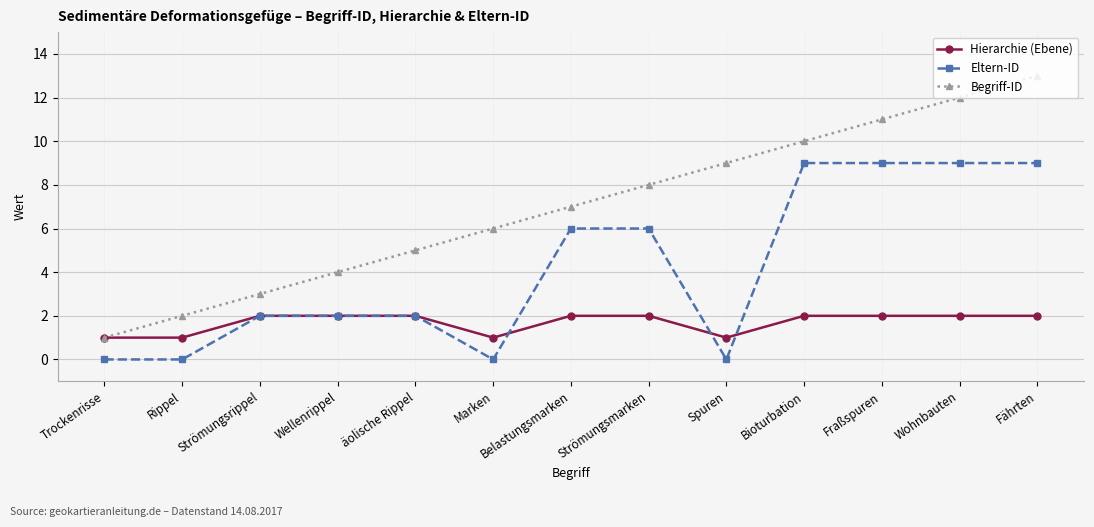

Between Bioturbation and Fraßspuren, which series saw the biggest shift?

Begriff-ID